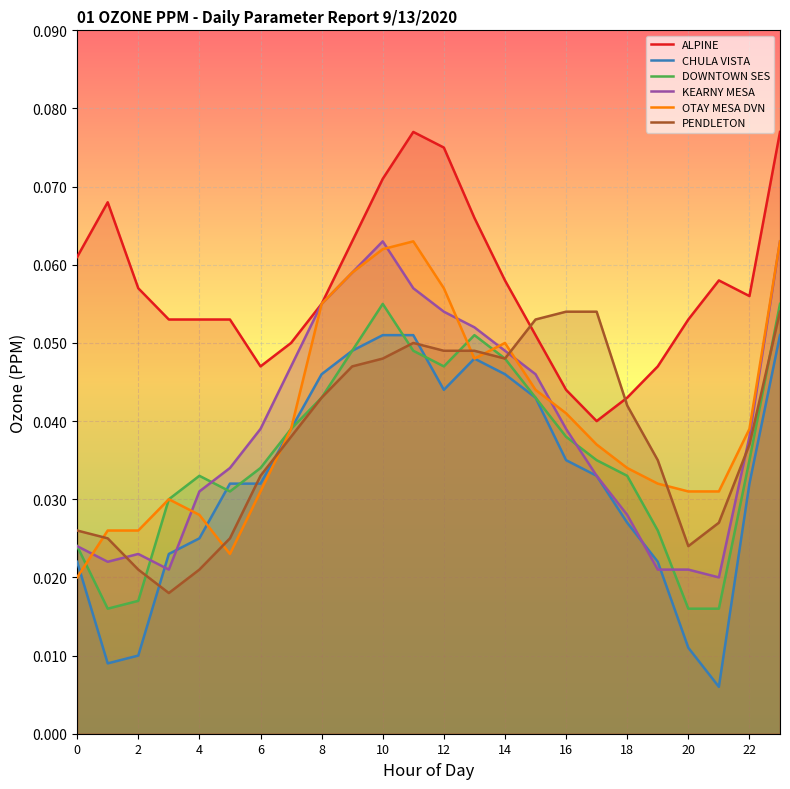

True or false: PENDLETON and ALPINE intersect in this chart.

True